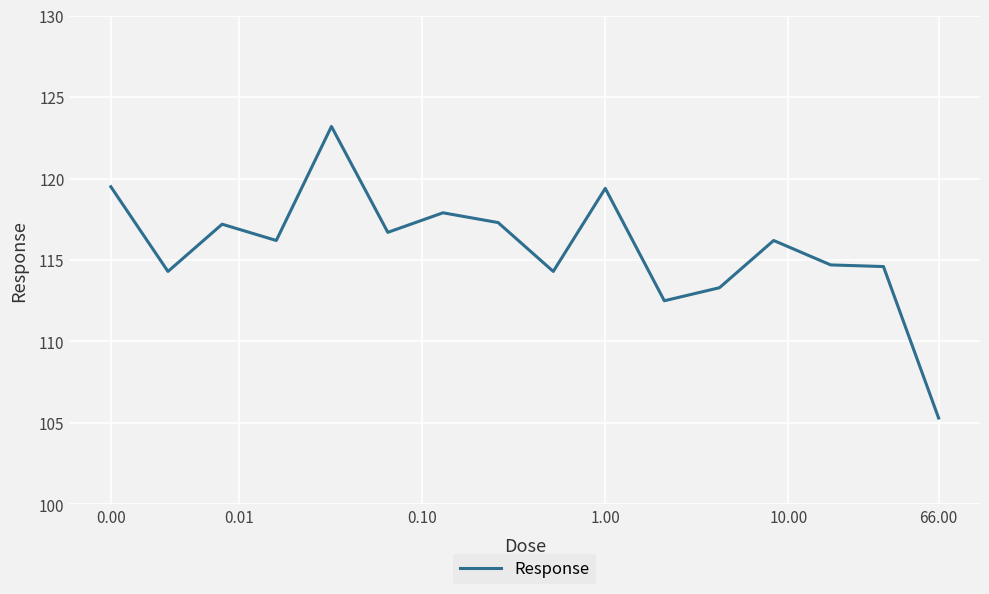

What is the difference between the maximum and minimum values?

17.9